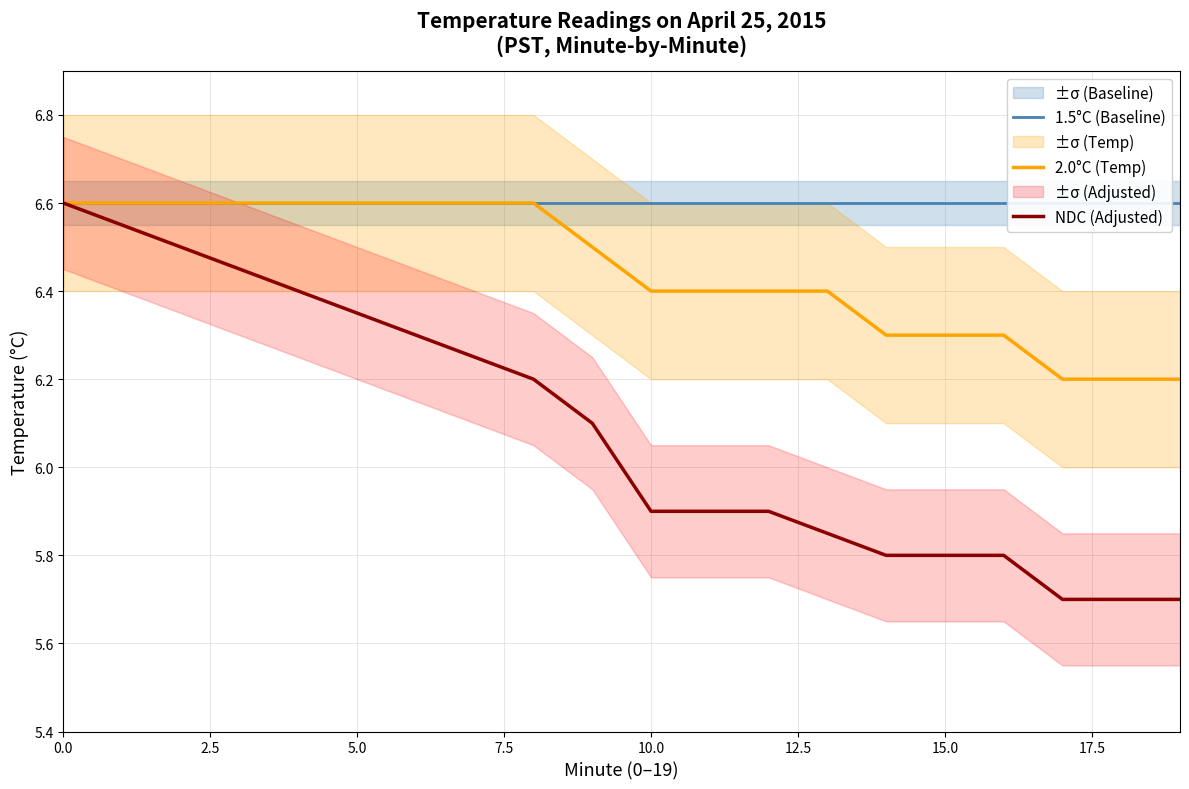

How many lines are shown in the chart?

3